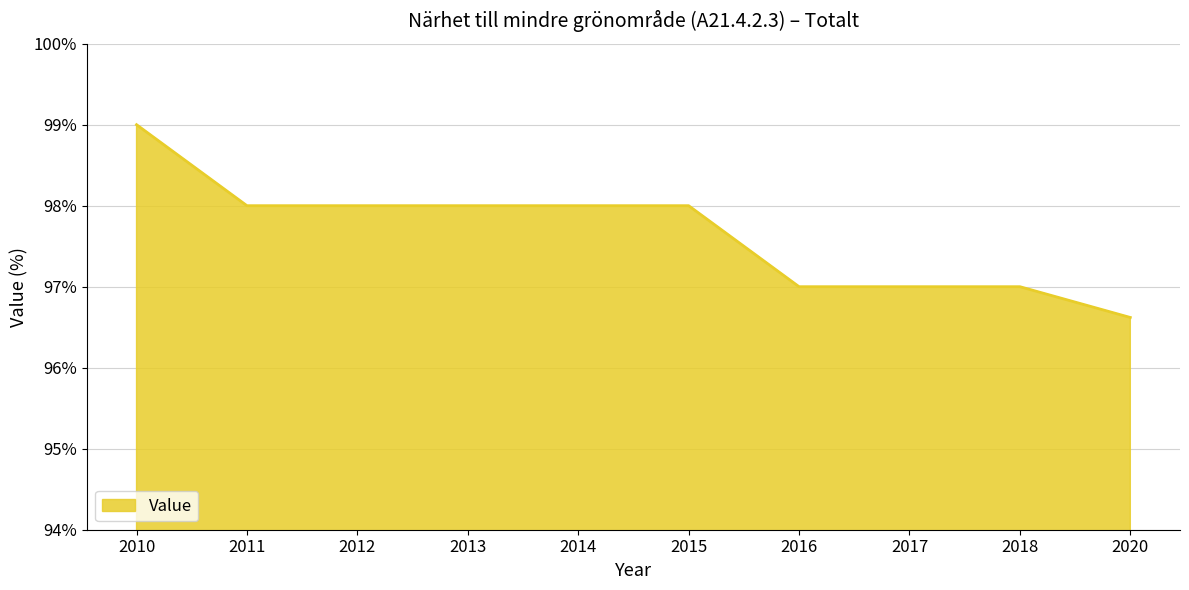

What is the difference between the values at 2010 and 2018?

2.0